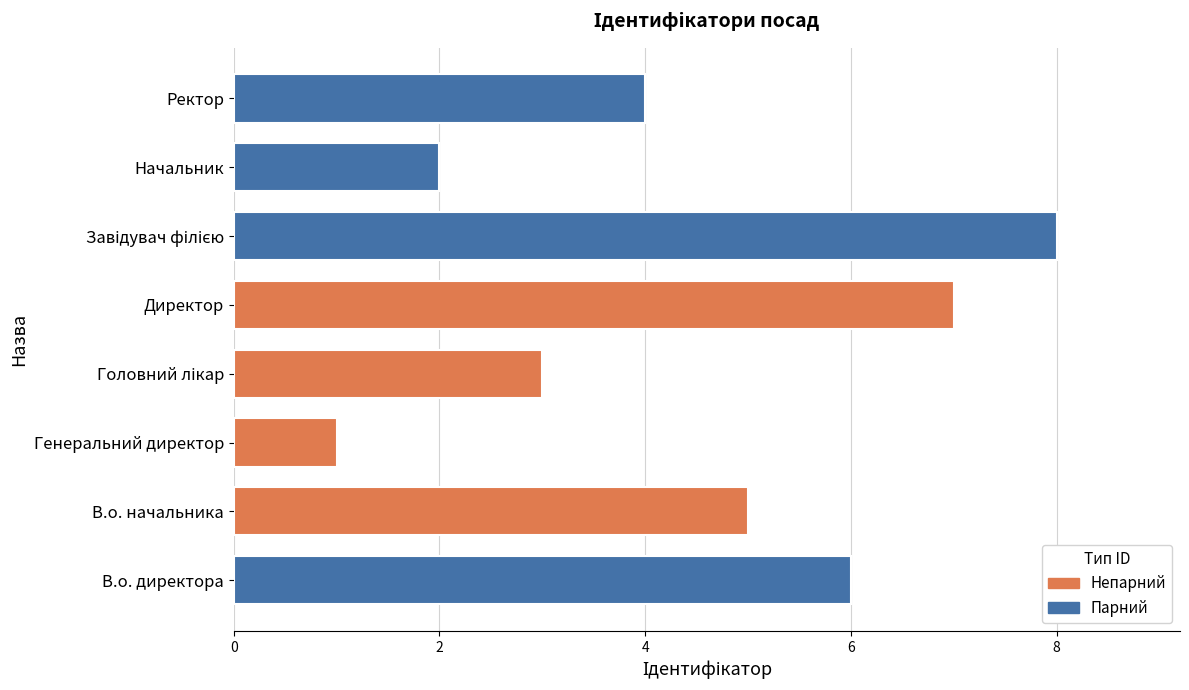

What is the difference between the second highest and second lowest values?

5